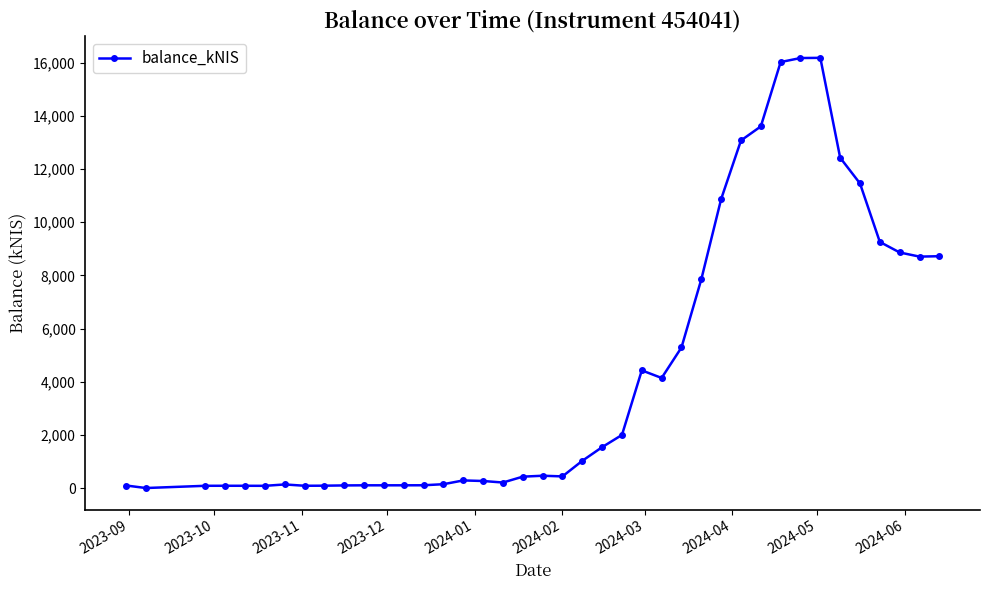

Does the chart display data point markers on the line(s)?

Yes